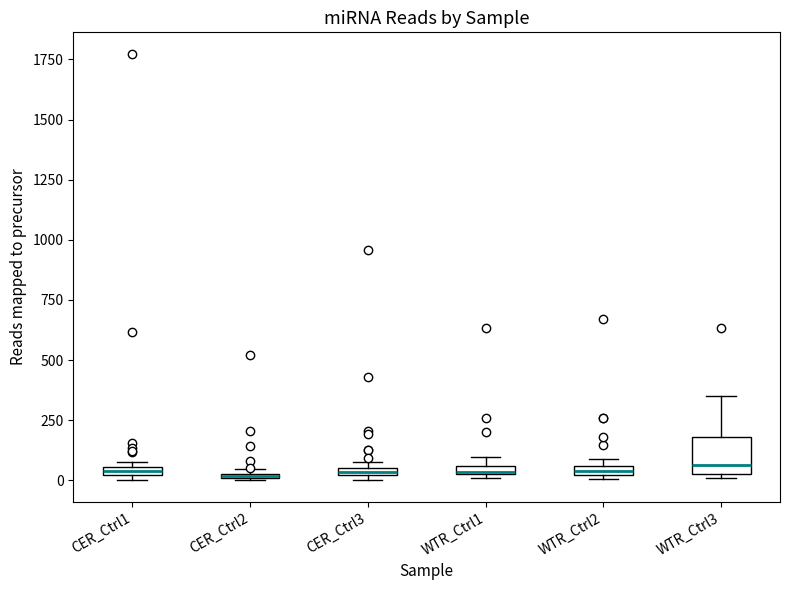

Comparing the boxes themselves (not the whiskers), which one is the tallest?

WTR_Ctrl3